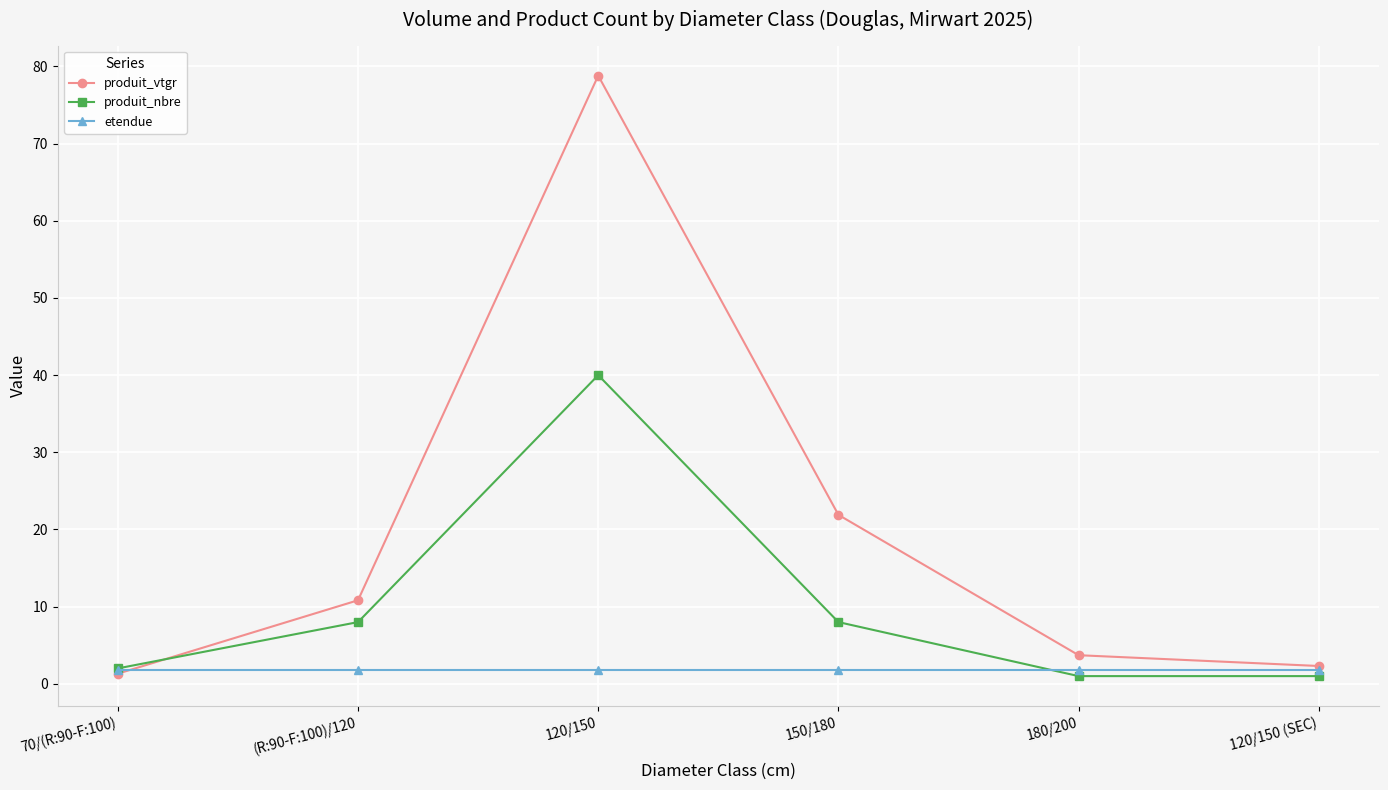

At 180/200, list the series in order from smallest to largest.

produit_nbre, etendue, produit_vtgr